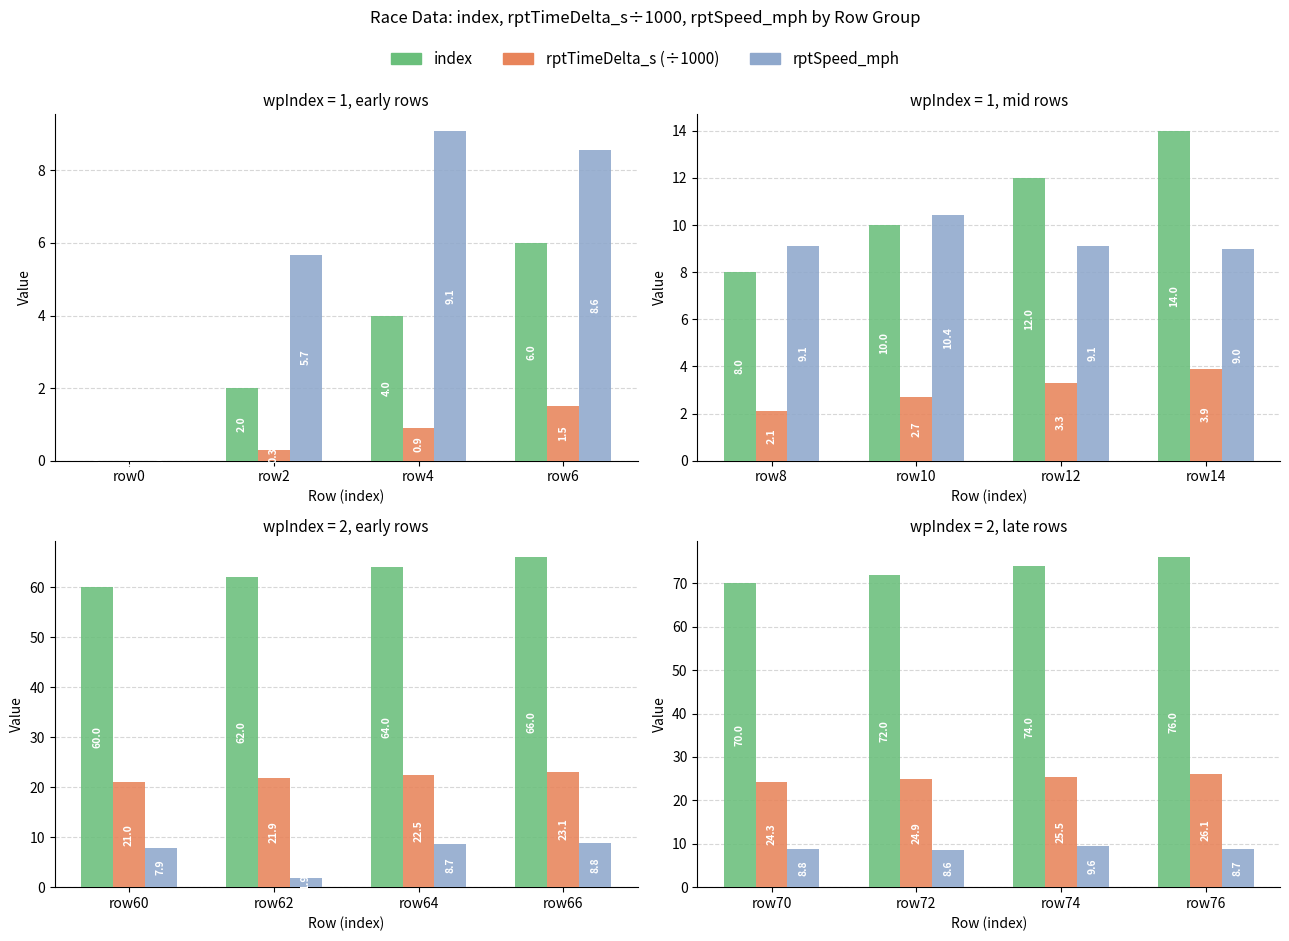

Does the chart contain stacked bars?

No